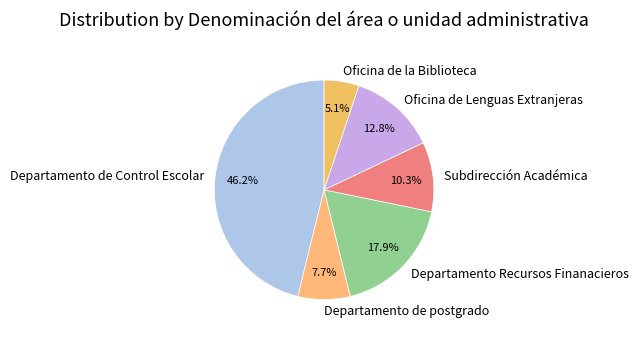

Approximately how many times larger is the value at Oficina de Lenguas Extranjeras compared to Departamento Recursos Finanacieros?

0.7